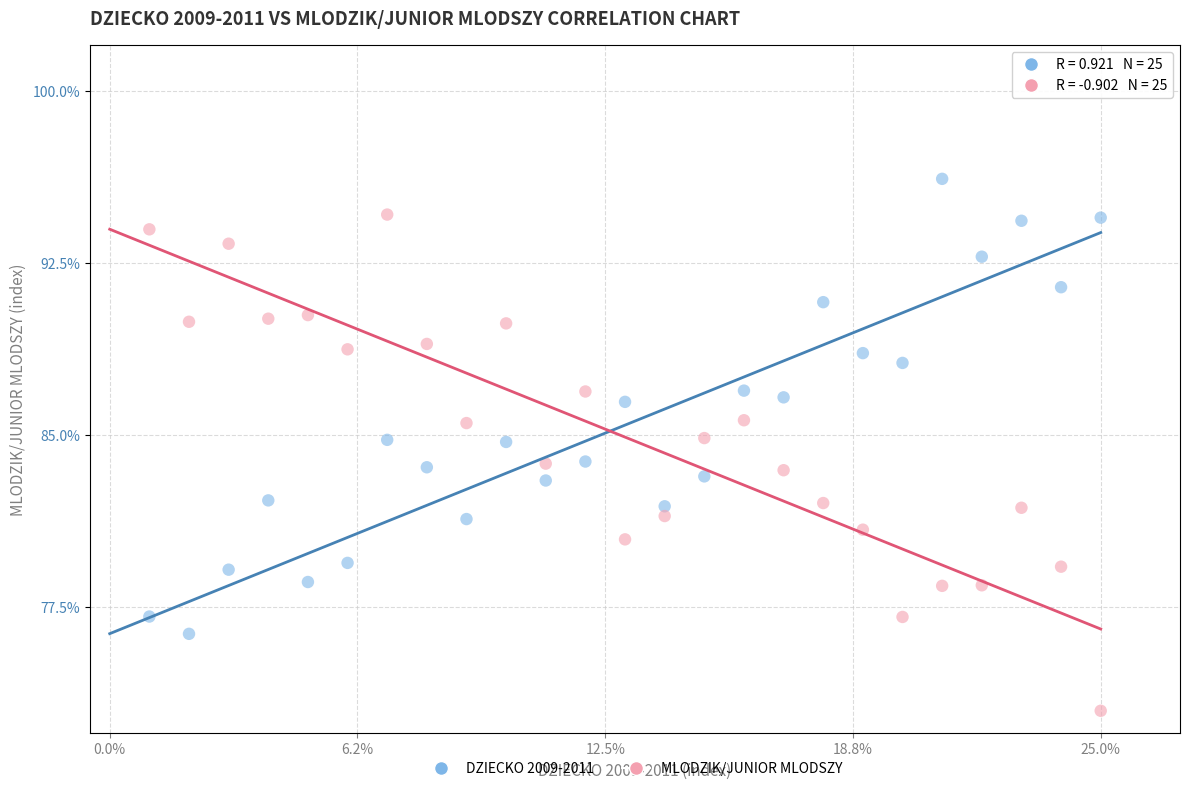

Across all data points, what is the range of Y values (max minus min)?

23.2